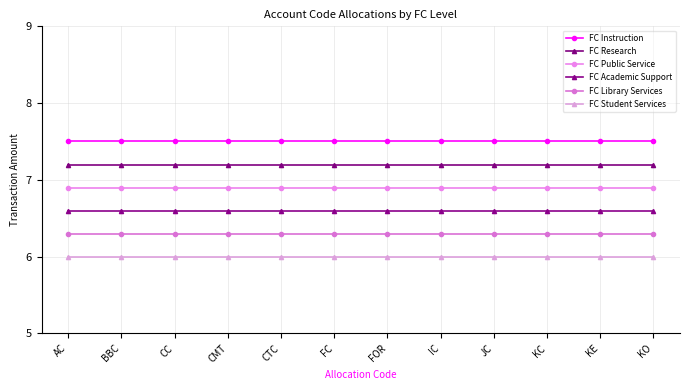

Reading left to right, what are all the values shown in this chart?

FC Instruction: AC=7.5	BBC=7.5	CC=7.5	CMT=7.5	CTC=7.5	FC=7.5	FOR=7.5	IC=7.5	JC=7.5	KC=7.5	KE=7.5	KO=7.5
FC Research: AC=7.2	BBC=7.2	CC=7.2	CMT=7.2	CTC=7.2	FC=7.2	FOR=7.2	IC=7.2	JC=7.2	KC=7.2	KE=7.2	KO=7.2
FC Public Service: AC=6.9	BBC=6.9	CC=6.9	CMT=6.9	CTC=6.9	FC=6.9	FOR=6.9	IC=6.9	JC=6.9	KC=6.9	KE=6.9	KO=6.9
FC Academic Support: AC=6.6	BBC=6.6	CC=6.6	CMT=6.6	CTC=6.6	FC=6.6	FOR=6.6	IC=6.6	JC=6.6	KC=6.6	KE=6.6	KO=6.6
FC Library Services: AC=6.3	BBC=6.3	CC=6.3	CMT=6.3	CTC=6.3	FC=6.3	FOR=6.3	IC=6.3	JC=6.3	KC=6.3	KE=6.3	KO=6.3
FC Student Services: AC=6.0	BBC=6.0	CC=6.0	CMT=6.0	CTC=6.0	FC=6.0	FOR=6.0	IC=6.0	JC=6.0	KC=6.0	KE=6.0	KO=6.0